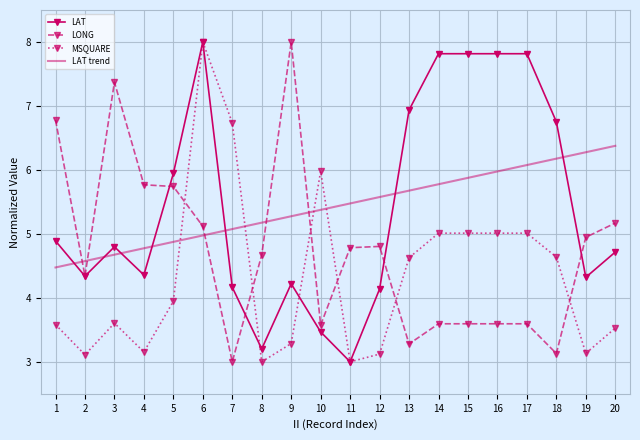

What is the total value across all series at 17?

22.5